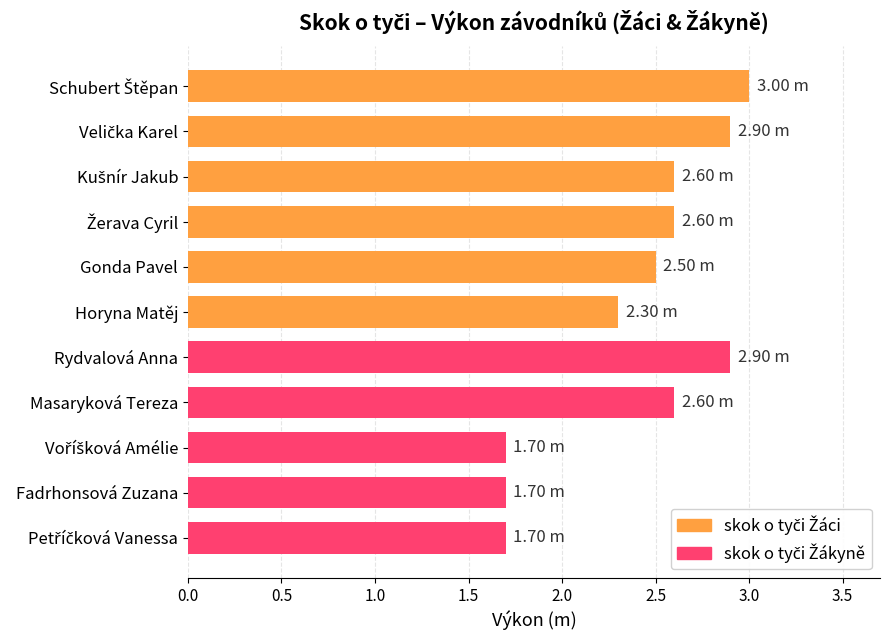

What is the label of the 6th bar from the top?

Horyna Matěj